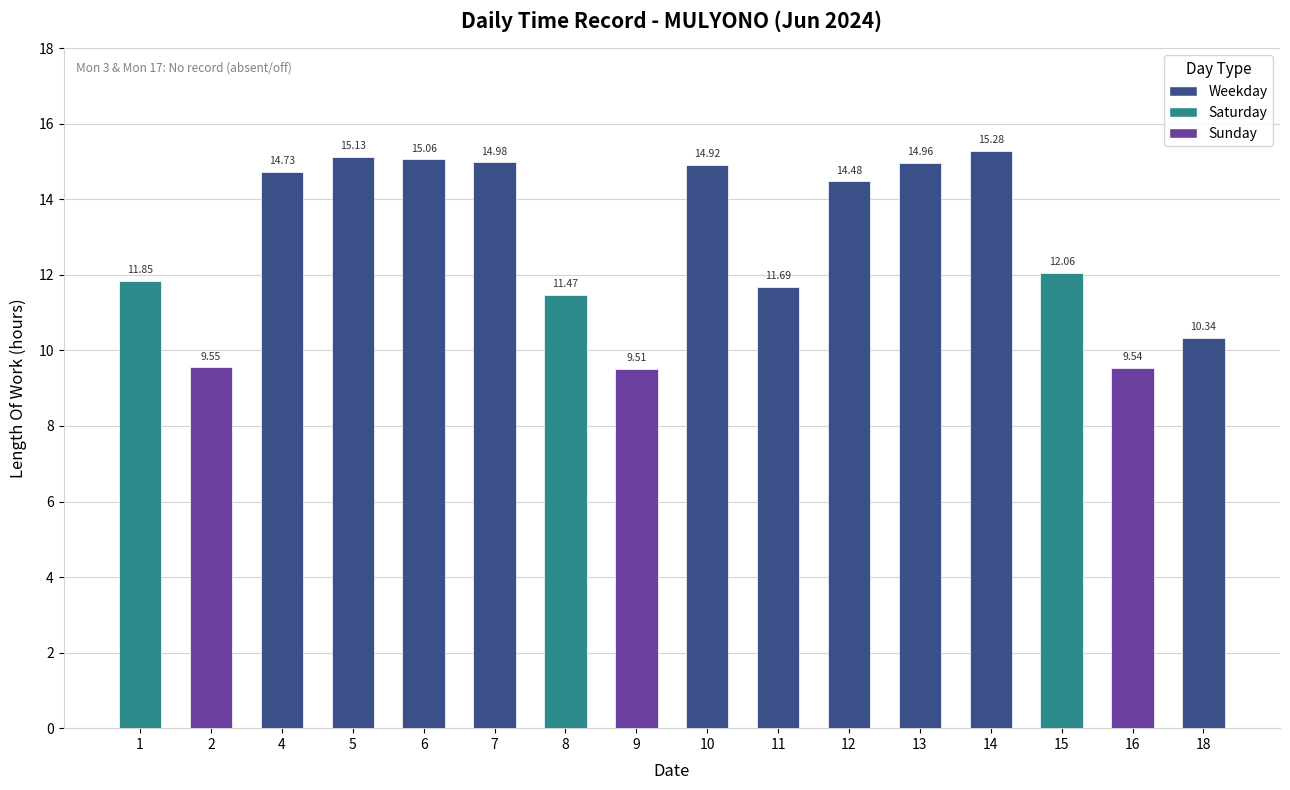

Rank the categories by value from lowest to highest.

9, 16, 2, 18, 8, 11, 1, 15, 12, 4, 10, 13, 7, 6, 5, 14